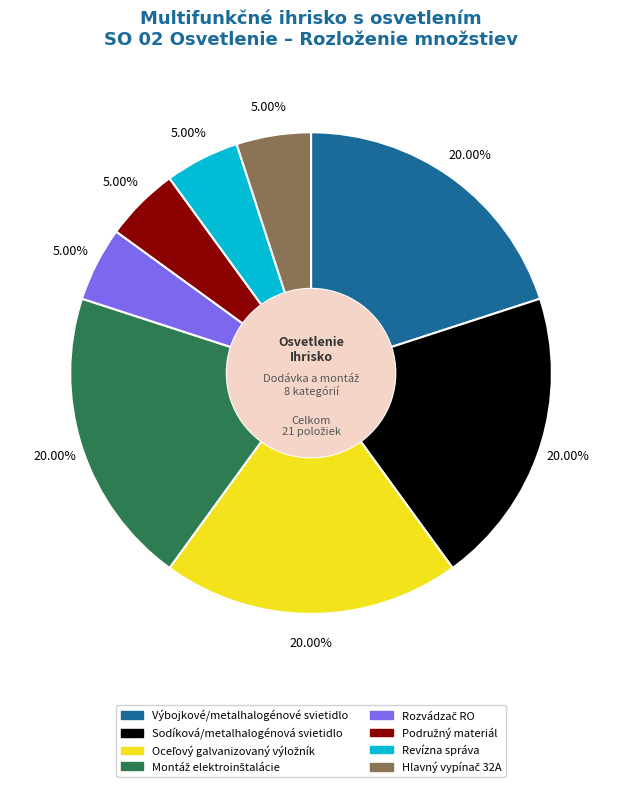

Is there any slice that represents more than half of the pie?

No